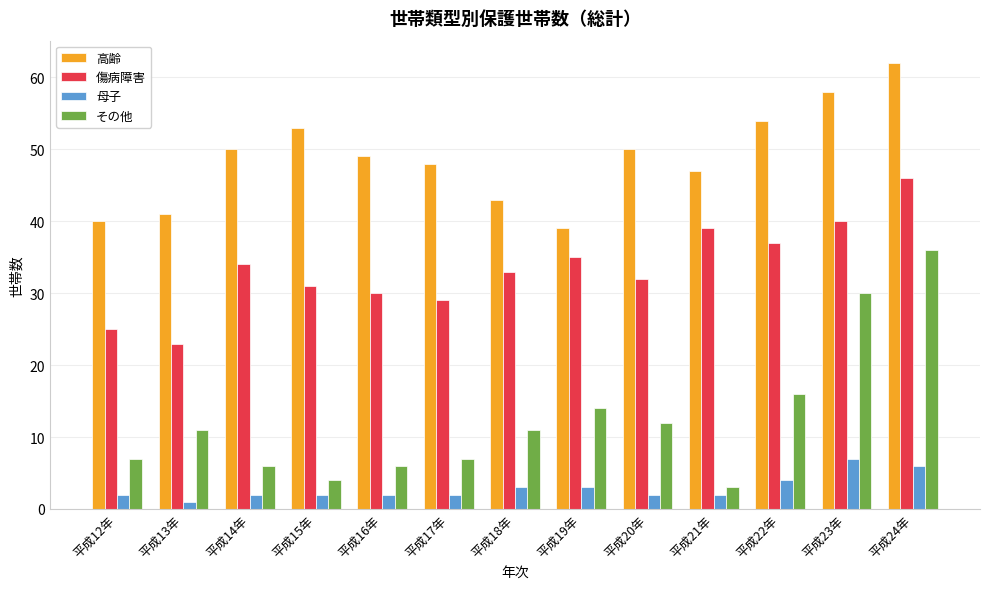

Between 平成12年 and 平成16年, which series saw the biggest shift?

高齢